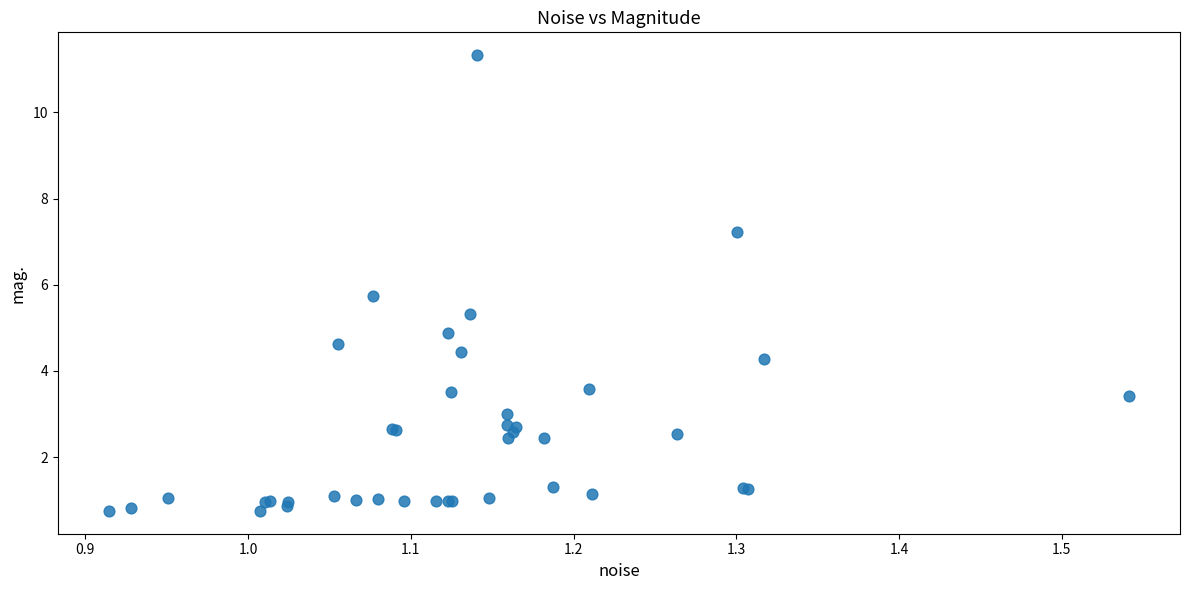

What Y value in the scatter plot is closest to 6?

5.7